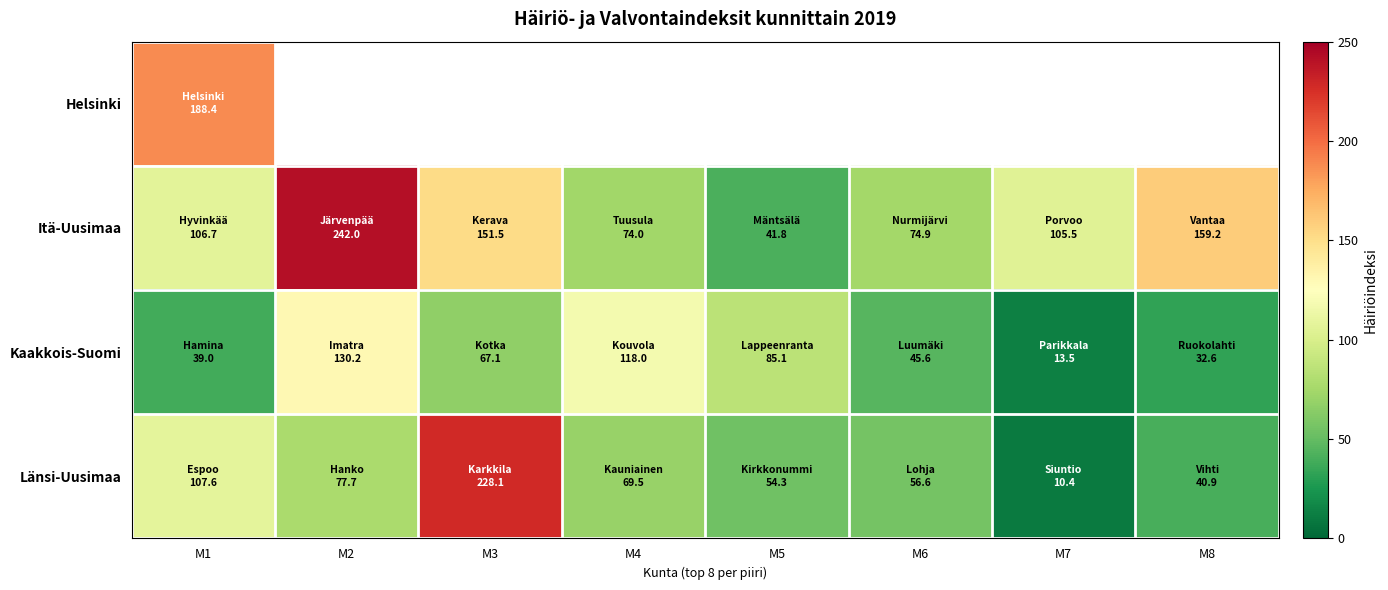

What is the sum of all Itä-Uusimaa values?

955.6